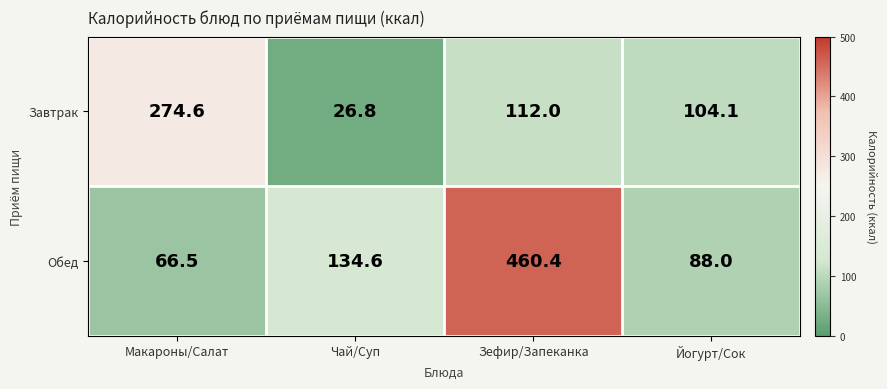

At which category does the chart reach its minimum across all series?

Чай/Суп